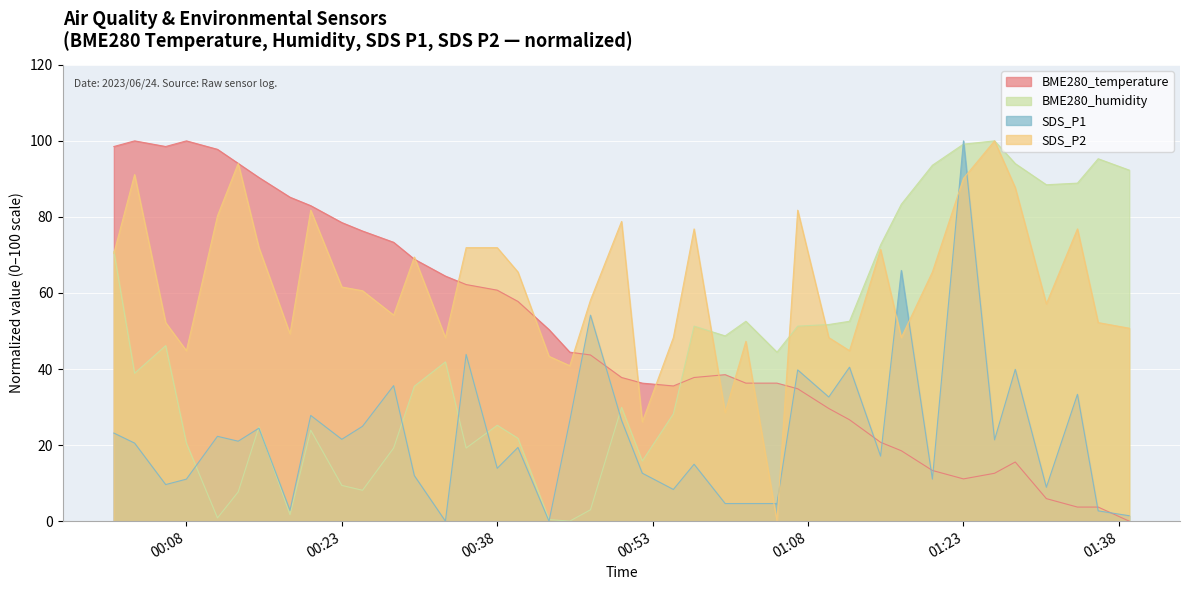

Read the BME280_humidity value at 2023/06/24 00:40.

21.8